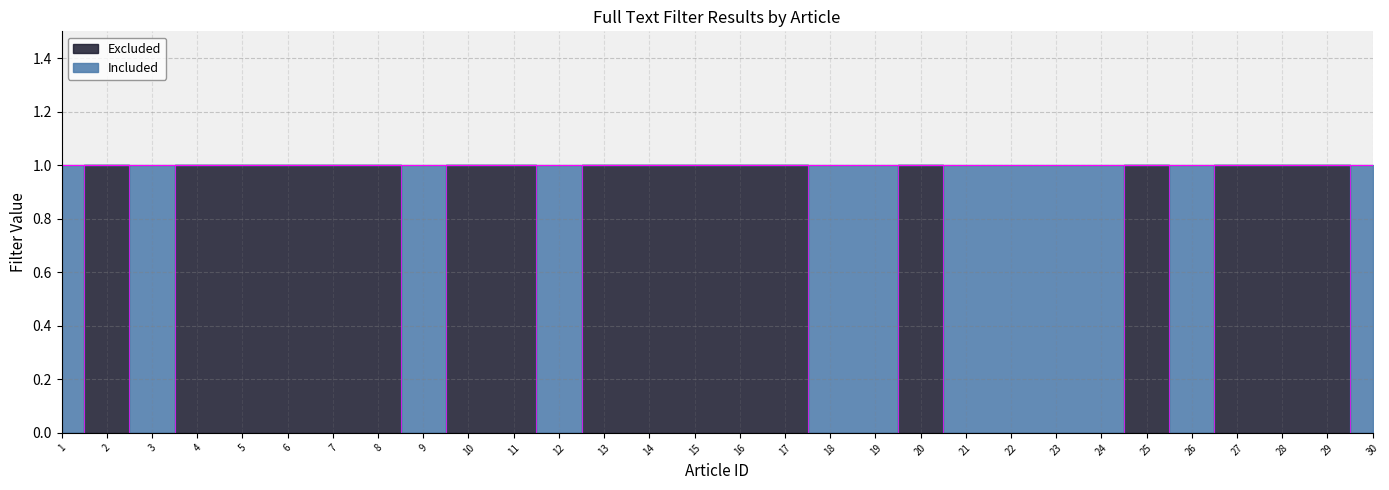

Reading left to right, extract all data points from this chart.

0	1	0	1	1	1	1	1	0	1	1	0	1	1	1	1	1	0	0	1	0	0	0	0	1	0	1	1	1	0